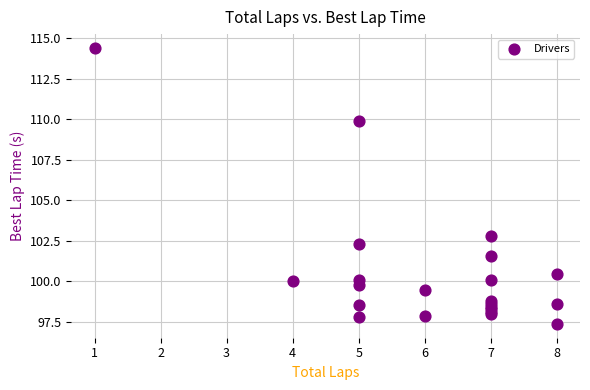

What Y value in the scatter plot is closest to 105?

102.8